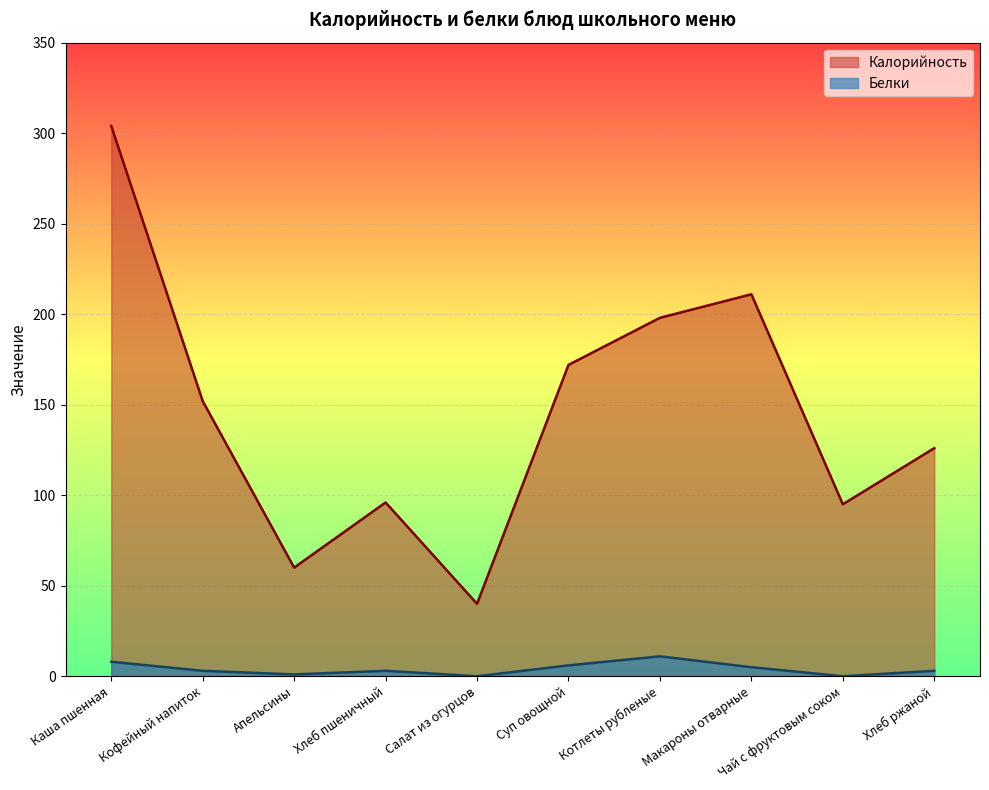

Which category has the lowest value in the Калорийность series?

Салат из огурцов